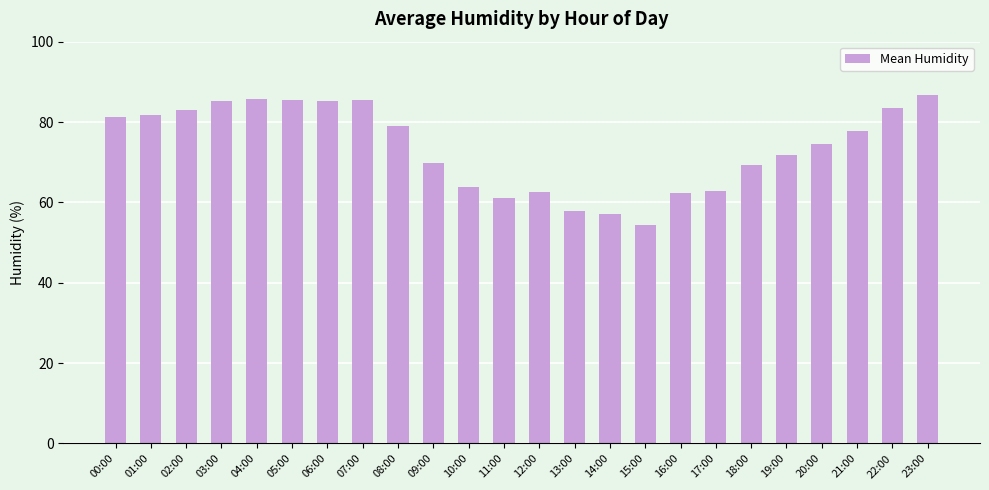

How many bars are there in total?

24